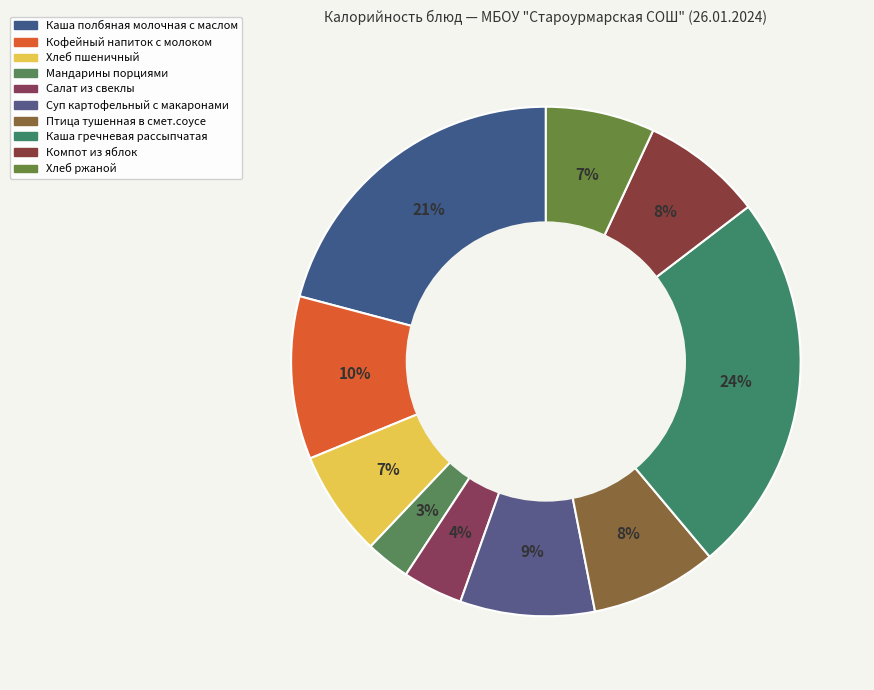

How many slices are in this pie chart?

10